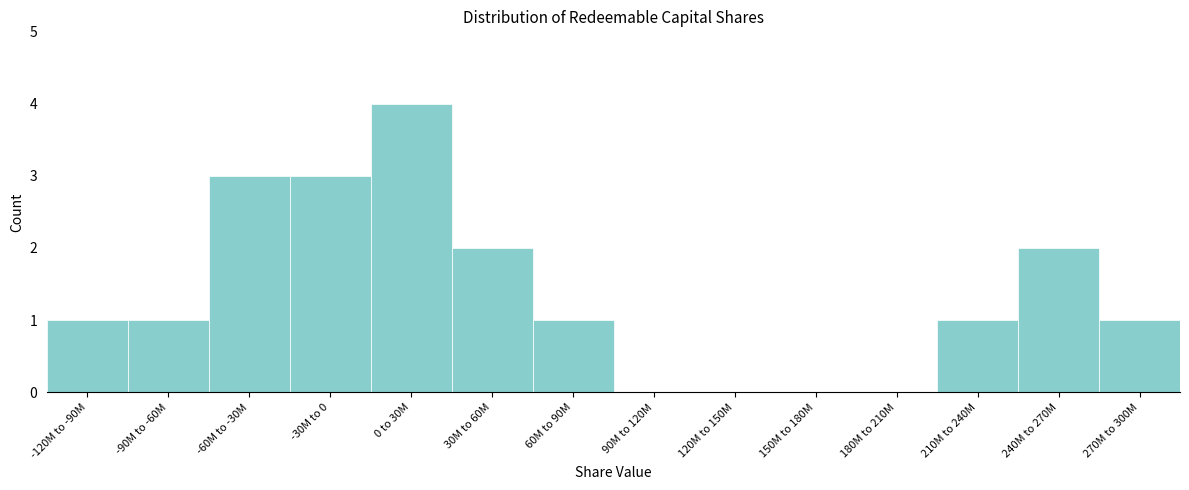

Reading left to right, what are all the values shown in this chart?

-120M to -90M=1	-90M to -60M=1	-60M to -30M=3	-30M to 0=3	0 to 30M=4	30M to 60M=2	60M to 90M=1	90M to 120M=0	120M to 150M=0	150M to 180M=0	180M to 210M=0	210M to 240M=1	240M to 270M=2	270M to 300M=1